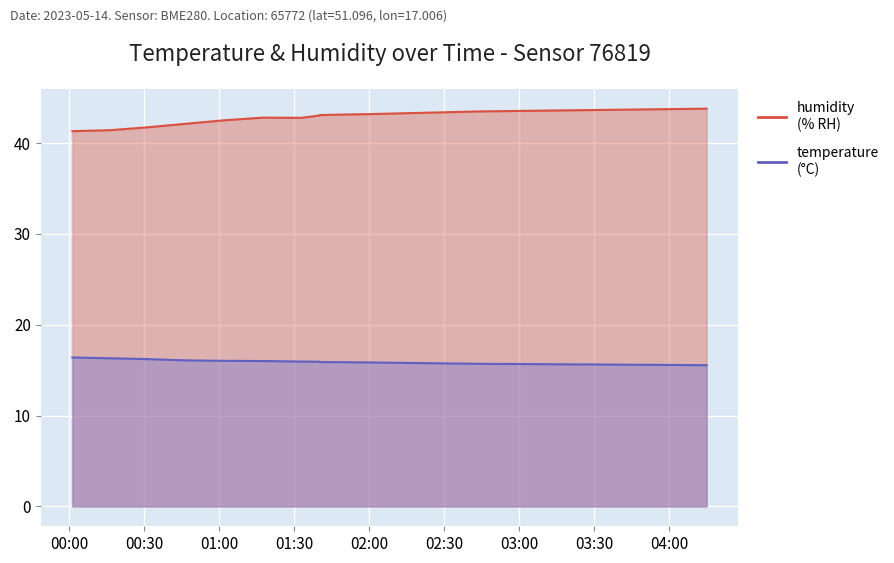

Reading left to right, list all the values displayed in this chart.

temperature: 16.4	16.3	16.2	16.1	16.0	16.0	15.9	15.9	15.9	15.8	15.8	15.8	15.7	15.7	15.7	15.6	15.6	15.6	15.6
humidity: 41.3	41.4	41.8	42.1	42.5	42.8	42.8	43.0	43.1	43.2	43.3	43.4	43.5	43.5	43.6	43.6	43.7	43.8	43.8